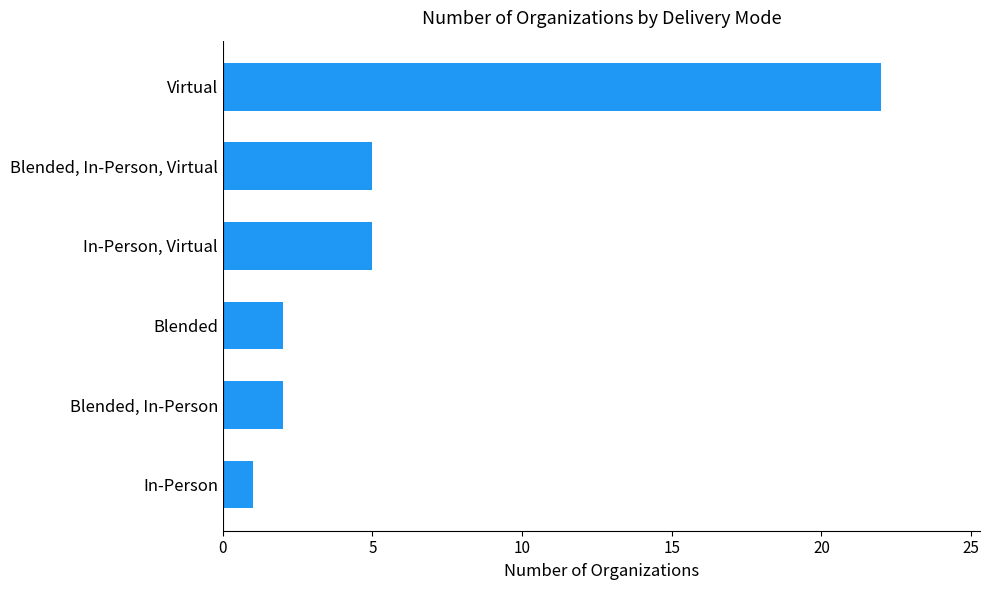

How many distinct data groups are displayed?

1